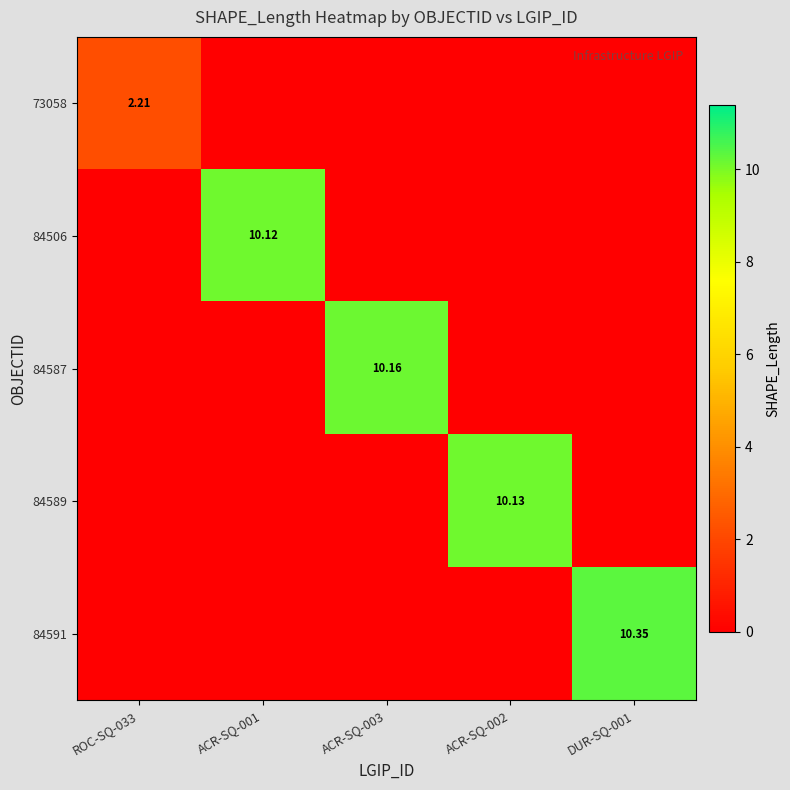

The 84587 series shows -4.3 at DUR-SQ-001. True or false?

False